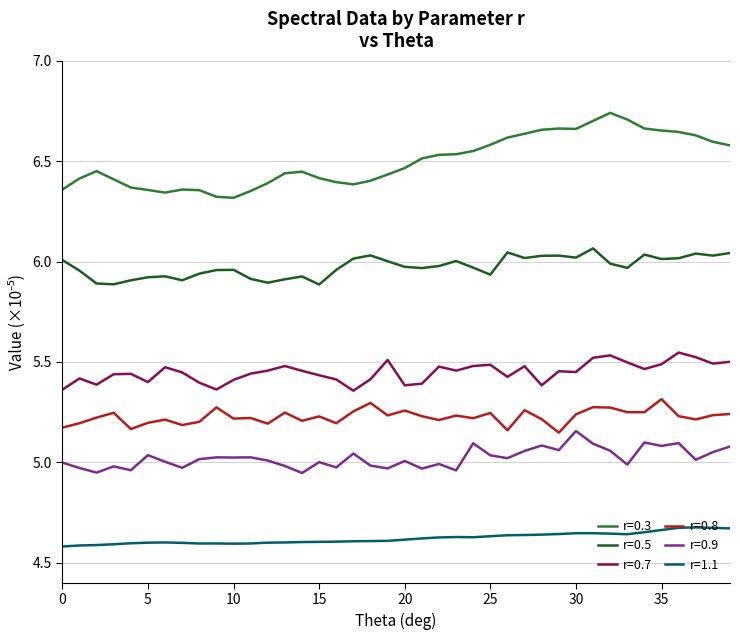

How many lines are shown in the chart?

6